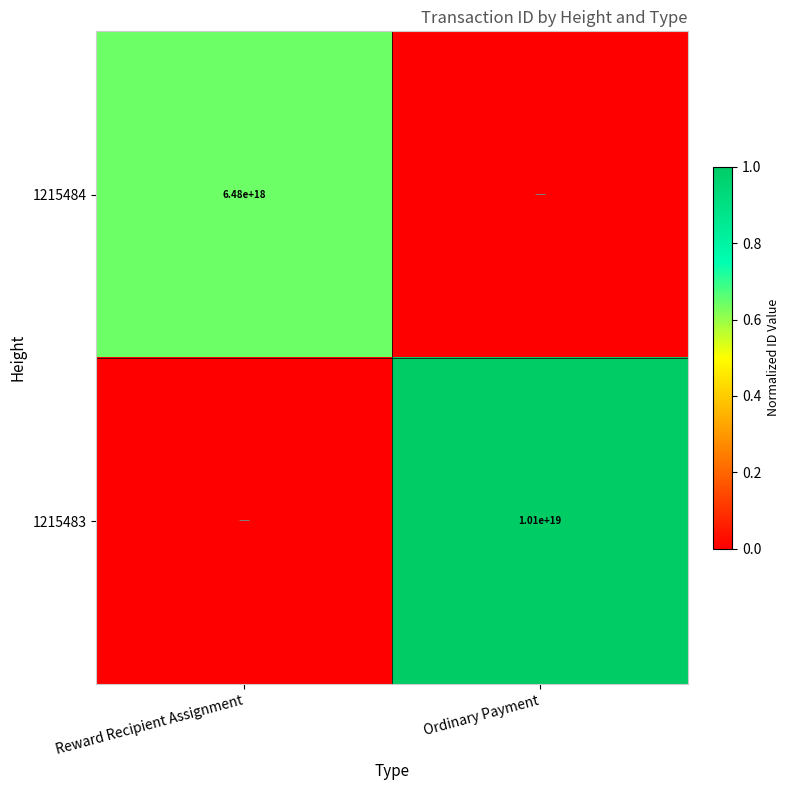

Is it true that 1215484 equals 10396744903433852928 at Reward Recipient Assignment?

False